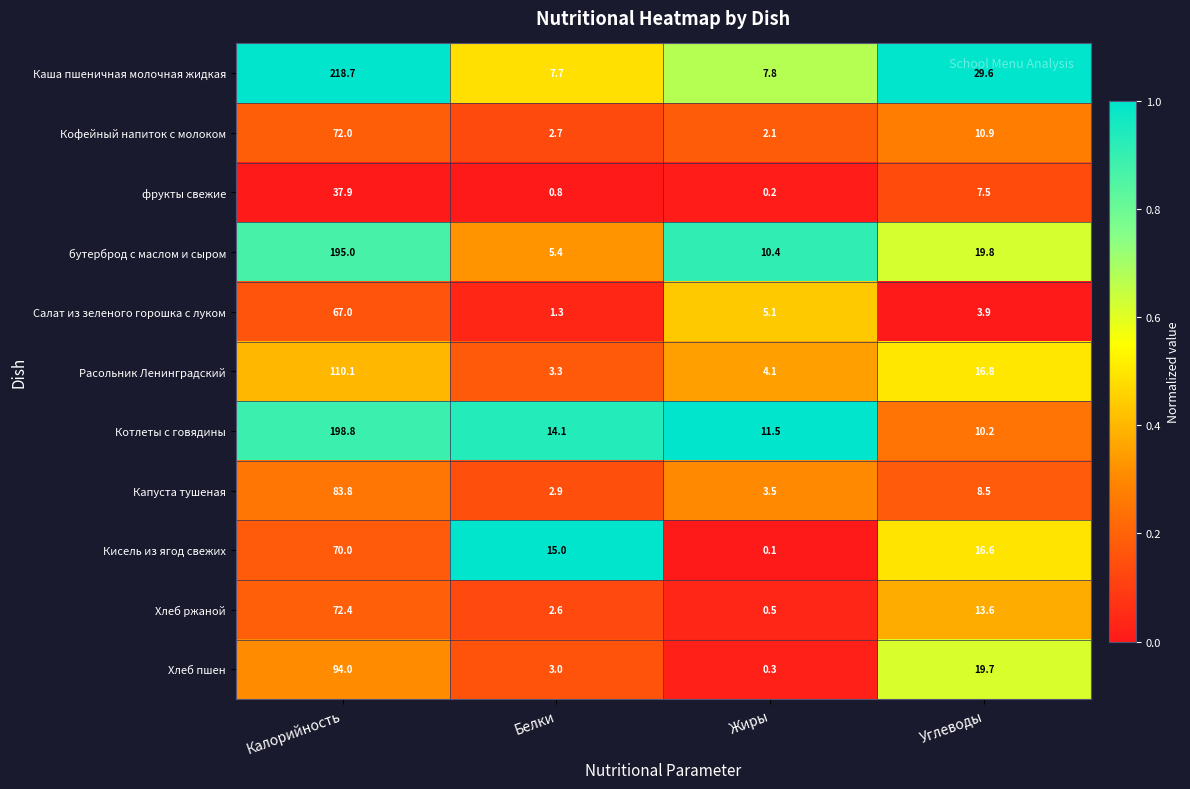

True or false: Хлеб пшен has a value of 163.9 at Калорийность.

False